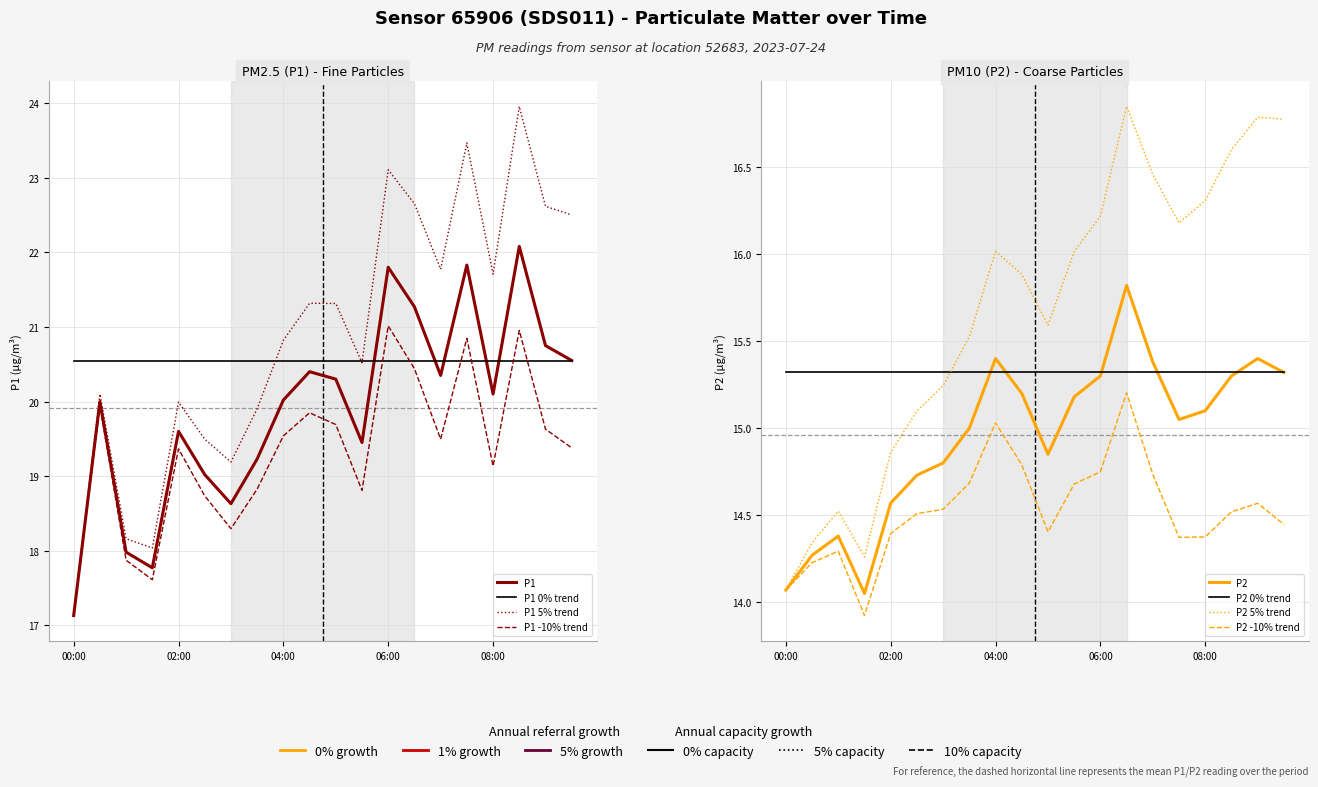

How many distinct data groups are displayed?

2